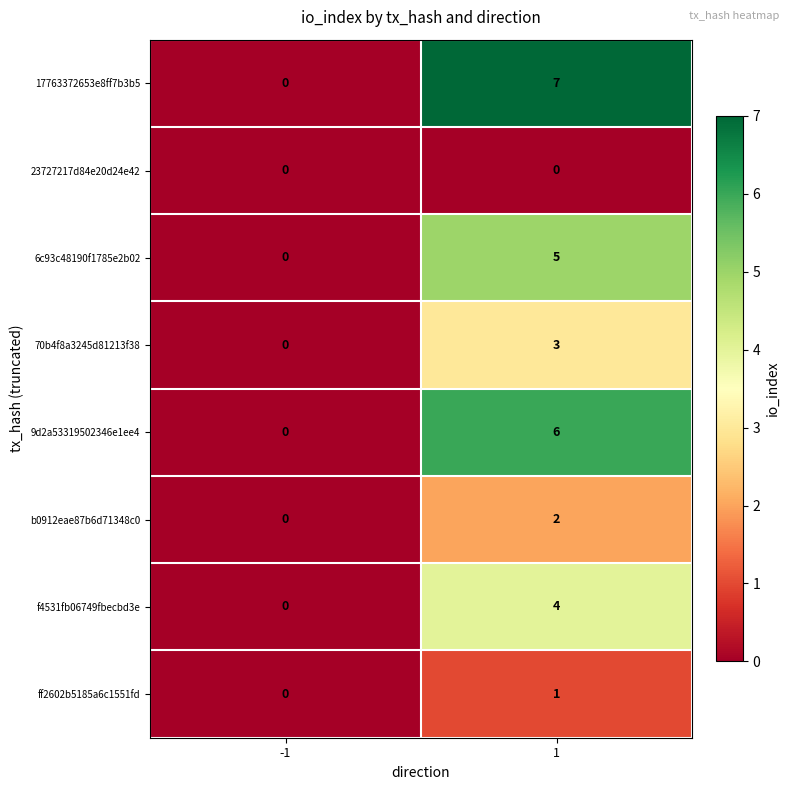

At which category is the sum across all series the highest?

1